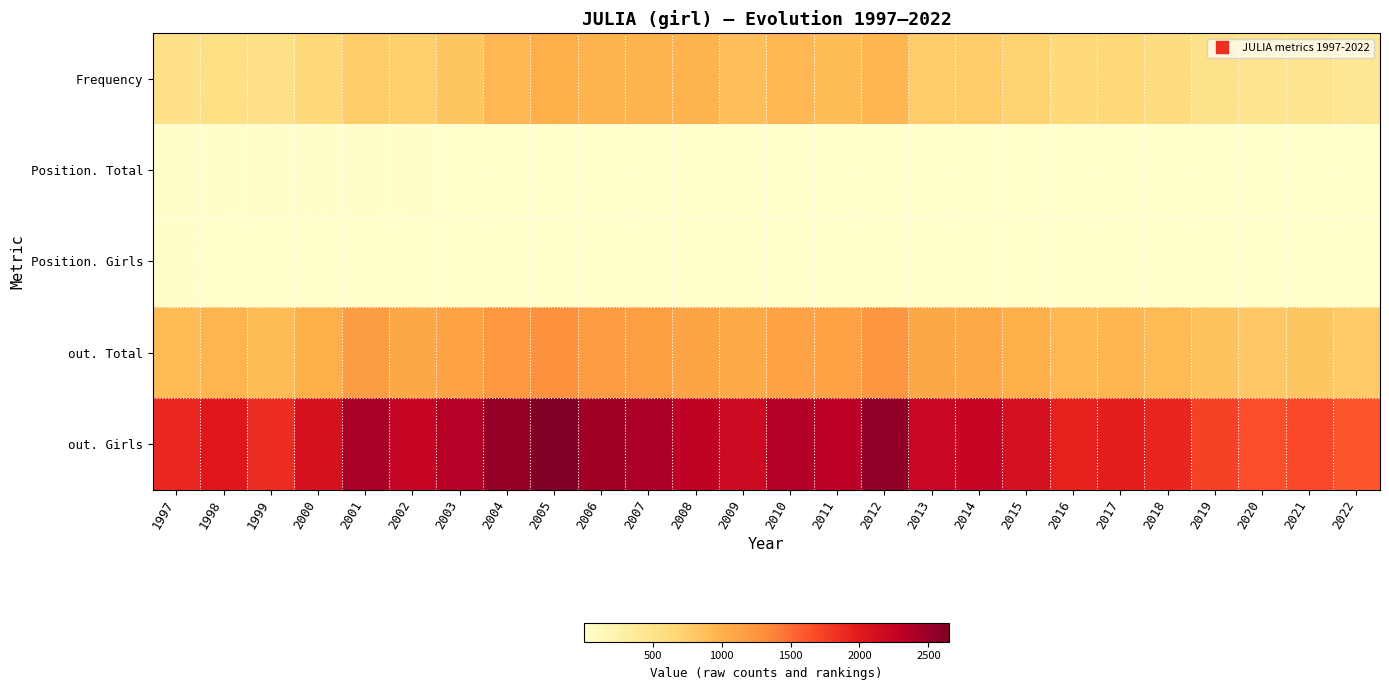

At how many categories does at least one series exceed 1022?

26